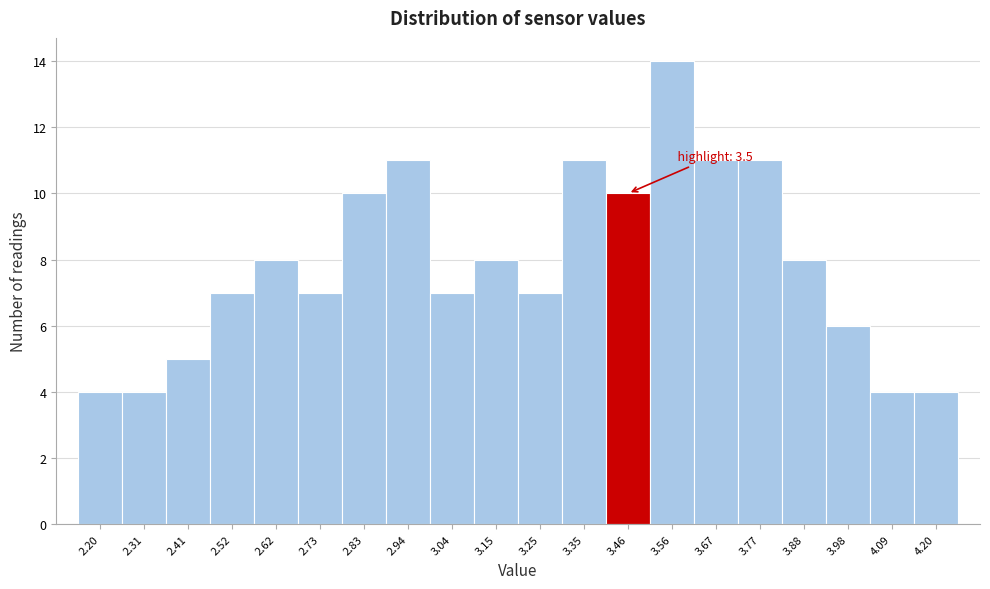

Reading left to right, what are all the values shown in this chart?

2.20=4	2.31=4	2.41=5	2.52=7	2.62=8	2.73=7	2.83=10	2.94=11	3.04=7	3.15=8	3.25=7	3.35=11	3.46=10	3.56=14	3.67=11	3.77=11	3.88=8	3.98=6	4.09=4	4.20=4